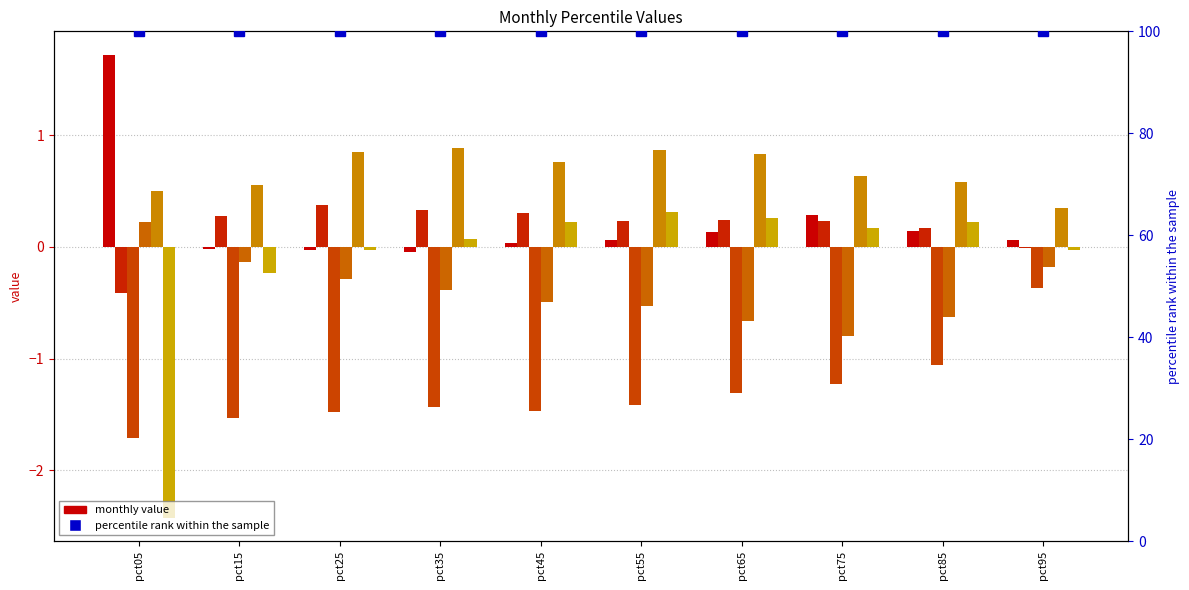

Reading left to right, extract all data points from this chart.

Jan: pct05=1.7	pct15=-0.0	pct25=-0.0	pct35=-0.0	pct45=0.0	pct55=0.1	pct65=0.1	pct75=0.3	pct85=0.1	pct95=0.1
Feb: pct05=-0.4	pct15=0.3	pct25=0.4	pct35=0.3	pct45=0.3	pct55=0.2	pct65=0.2	pct75=0.2	pct85=0.2	pct95=-0.0
Mar: pct05=-1.7	pct15=-1.5	pct25=-1.5	pct35=-1.4	pct45=-1.5	pct55=-1.4	pct65=-1.3	pct75=-1.2	pct85=-1.1	pct95=-0.4
Apr: pct05=0.2	pct15=-0.1	pct25=-0.3	pct35=-0.4	pct45=-0.5	pct55=-0.5	pct65=-0.7	pct75=-0.8	pct85=-0.6	pct95=-0.2
May: pct05=0.5	pct15=0.6	pct25=0.9	pct35=0.9	pct45=0.8	pct55=0.9	pct65=0.8	pct75=0.6	pct85=0.6	pct95=0.4
Jun: pct05=-2.4	pct15=-0.2	pct25=-0.0	pct35=0.1	pct45=0.2	pct55=0.3	pct65=0.3	pct75=0.2	pct85=0.2	pct95=-0.0